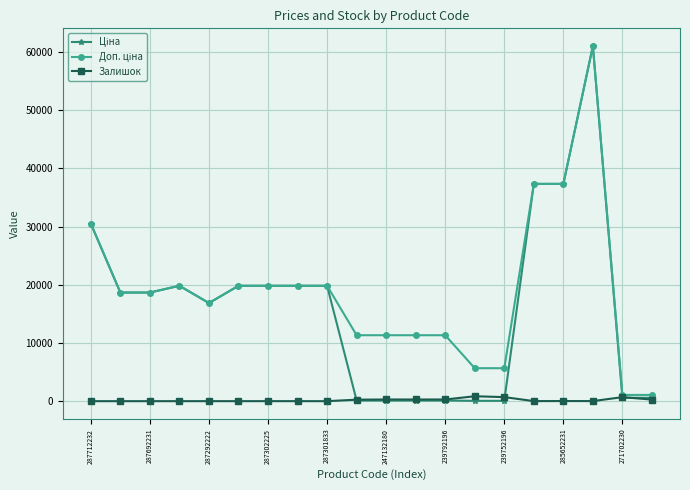

Count the number of data series in this chart.

3